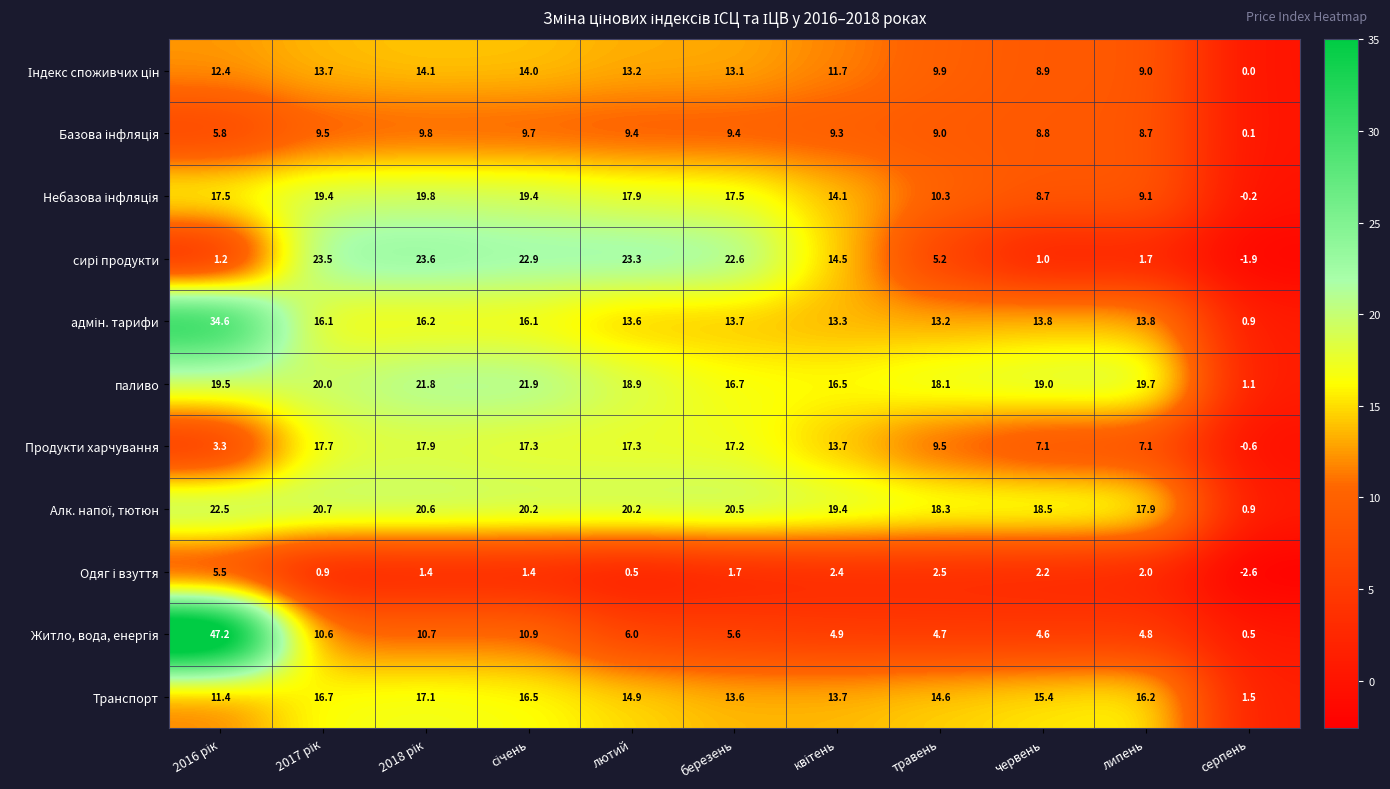

What is the sum of all Продукти харчування values?

127.5